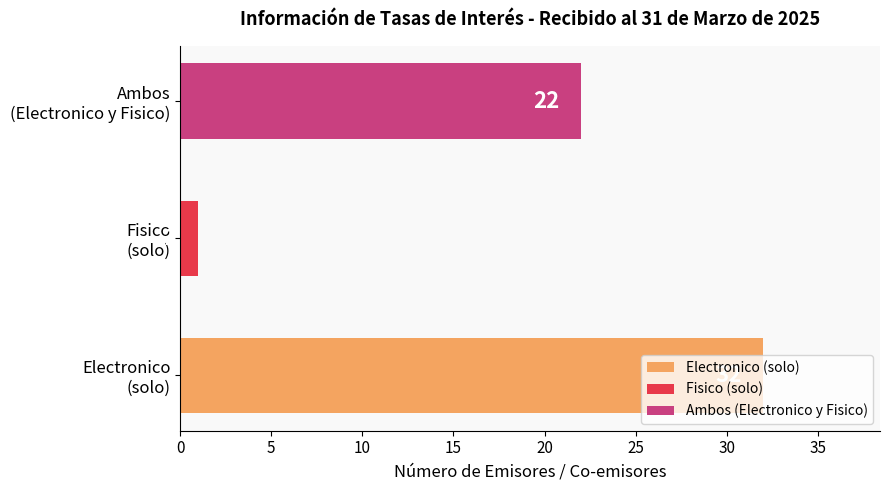

List the labels in order of value, largest first.

0, 2, 1